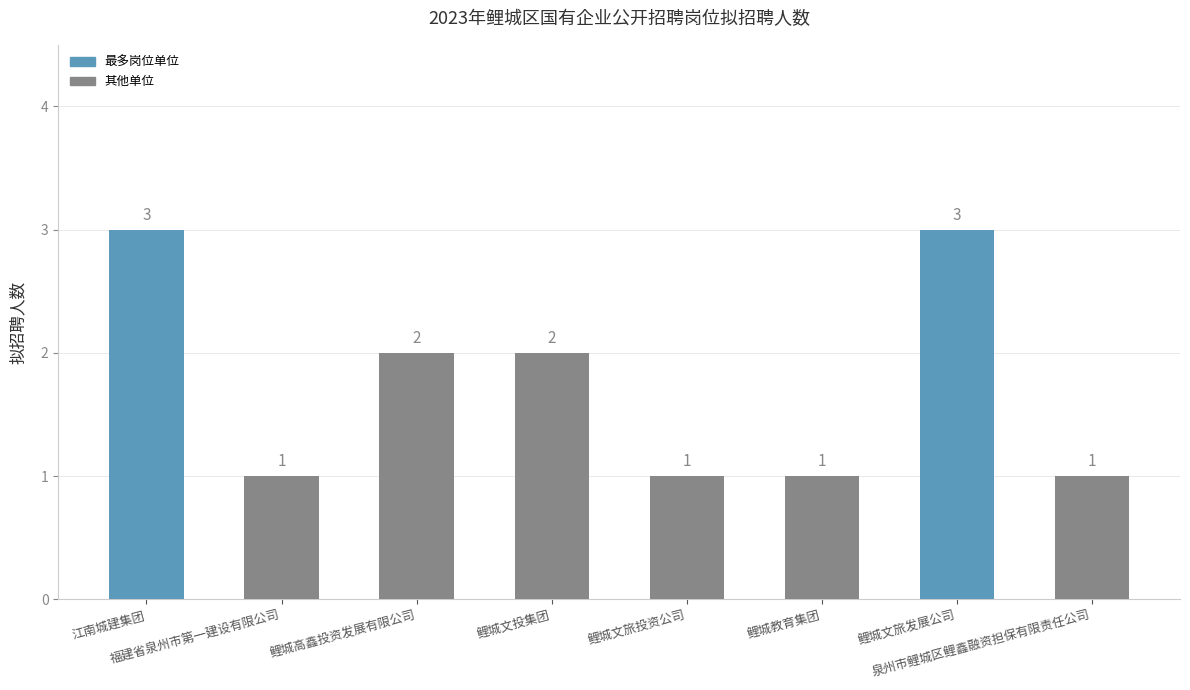

The value at 鲤城教育集团 is 1. True or false?

True